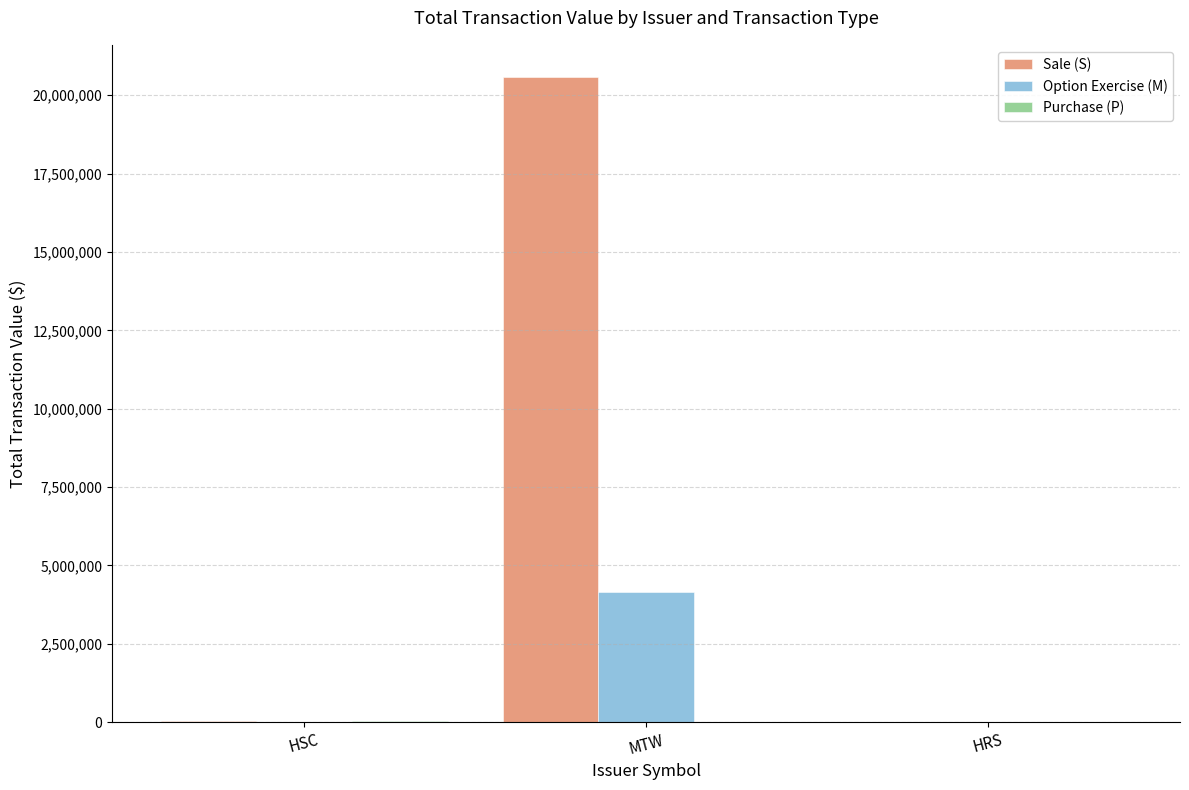

What is the total value across all series at MTW?

24718614